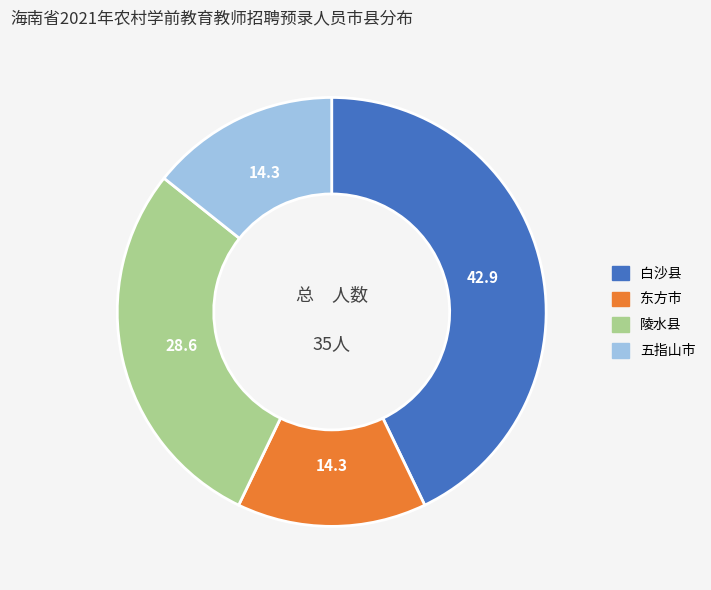

Which category has the biggest portion of the pie?

白沙县